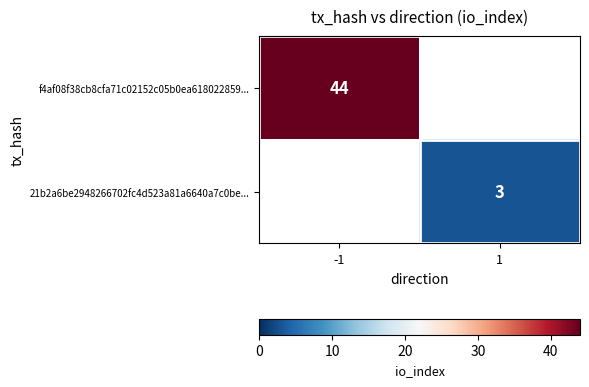

What is the smallest value displayed?

3.0